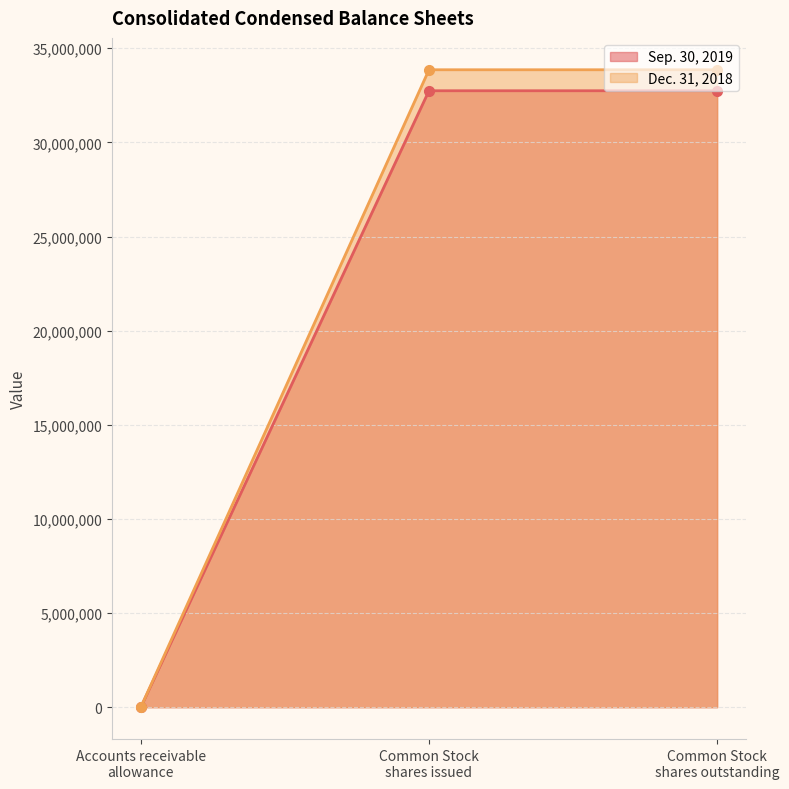

True or false: Sep. 30, 2019 and Dec. 31, 2018 cross at least once.

False